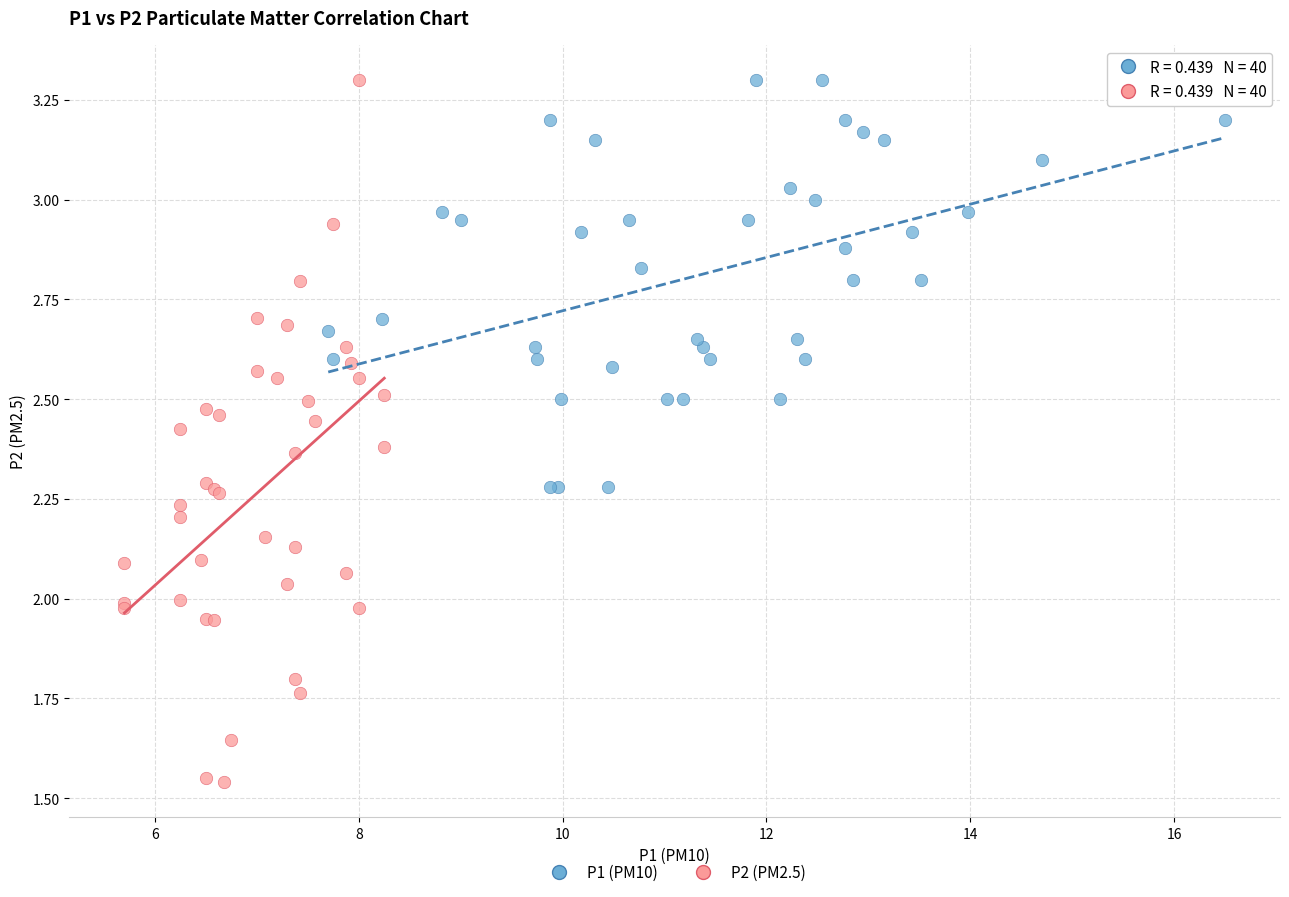

Which series reaches the minimum Y coordinate?

P2 (PM2.5)